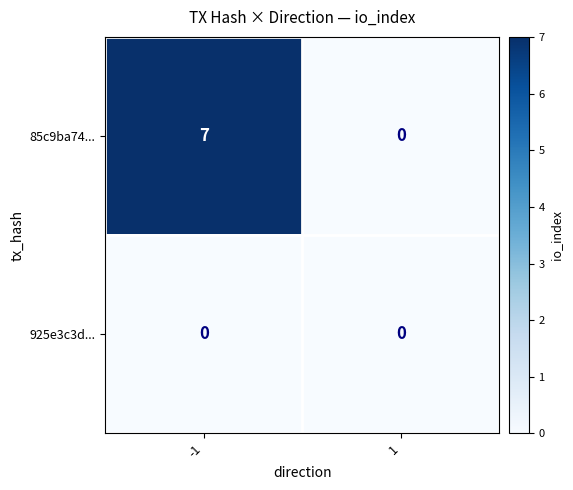

True or false: 85c9ba74... has a value of 7 at -1.

True